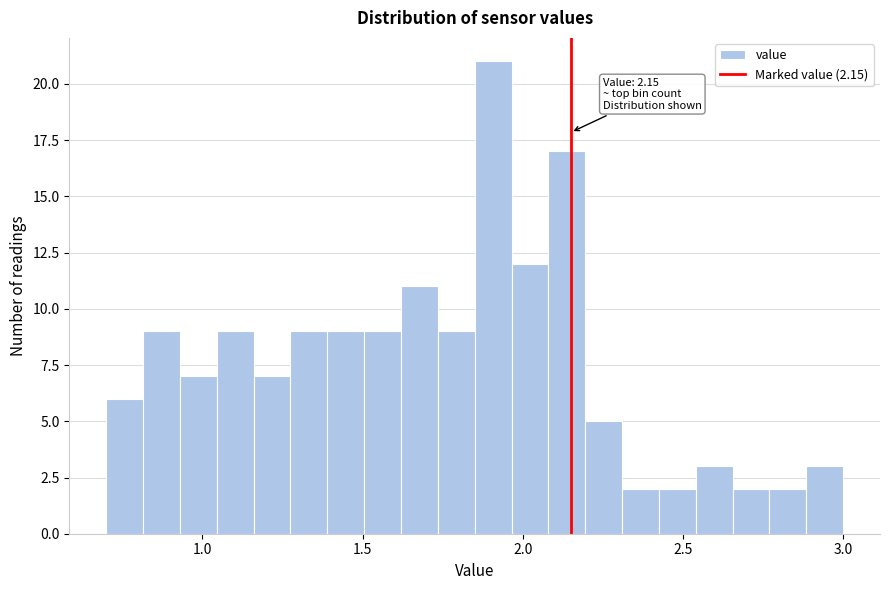

Around what value on the x-axis is the tallest bar? Give the approximate position of its centre, as read against the axis.

1.90